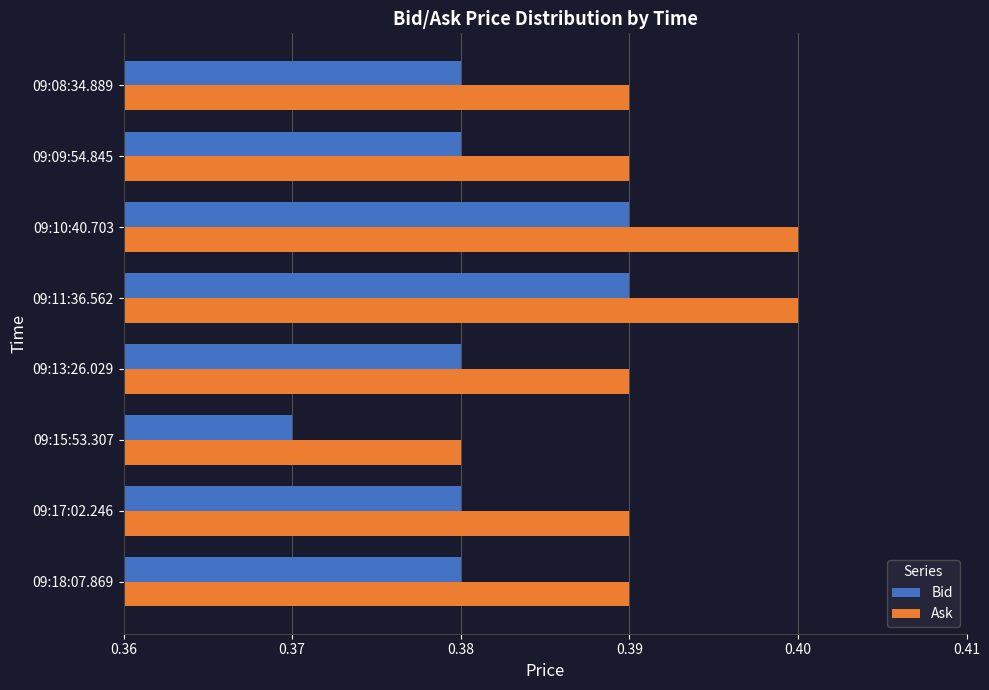

At how many categories does at least one series exceed 0?

8